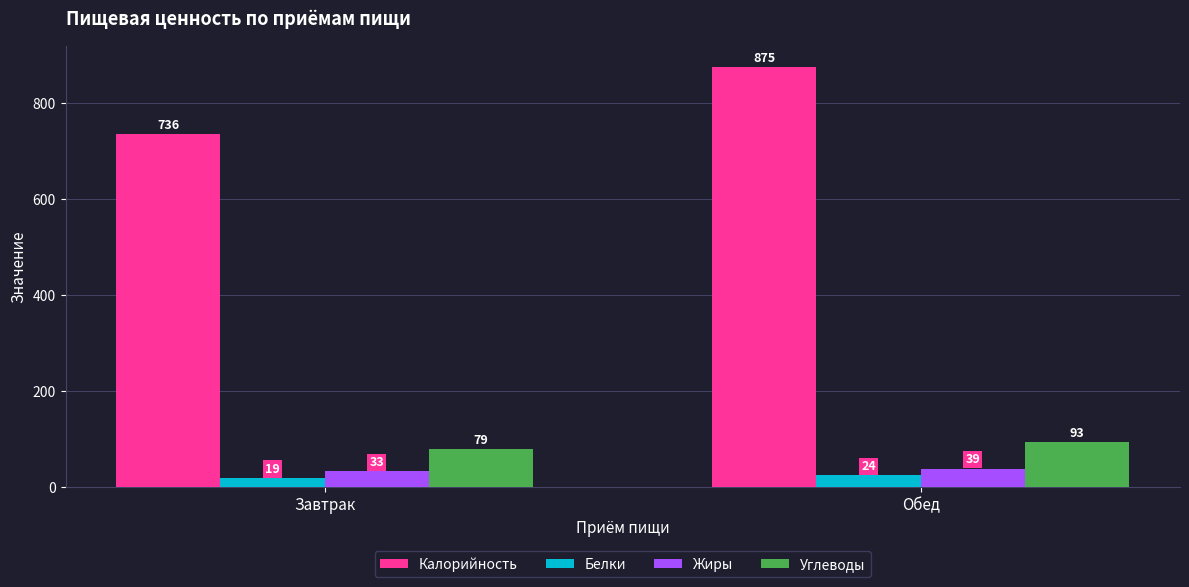

Where does the Жиры series first go above 38?

Обед